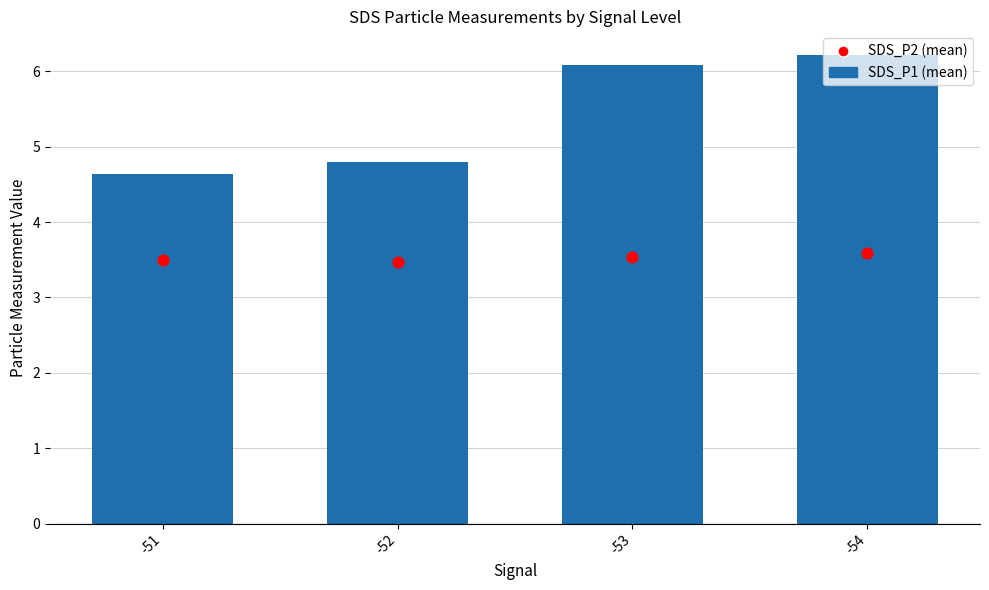

Which series contains the highest Y value?

SDS_P1 (mean)